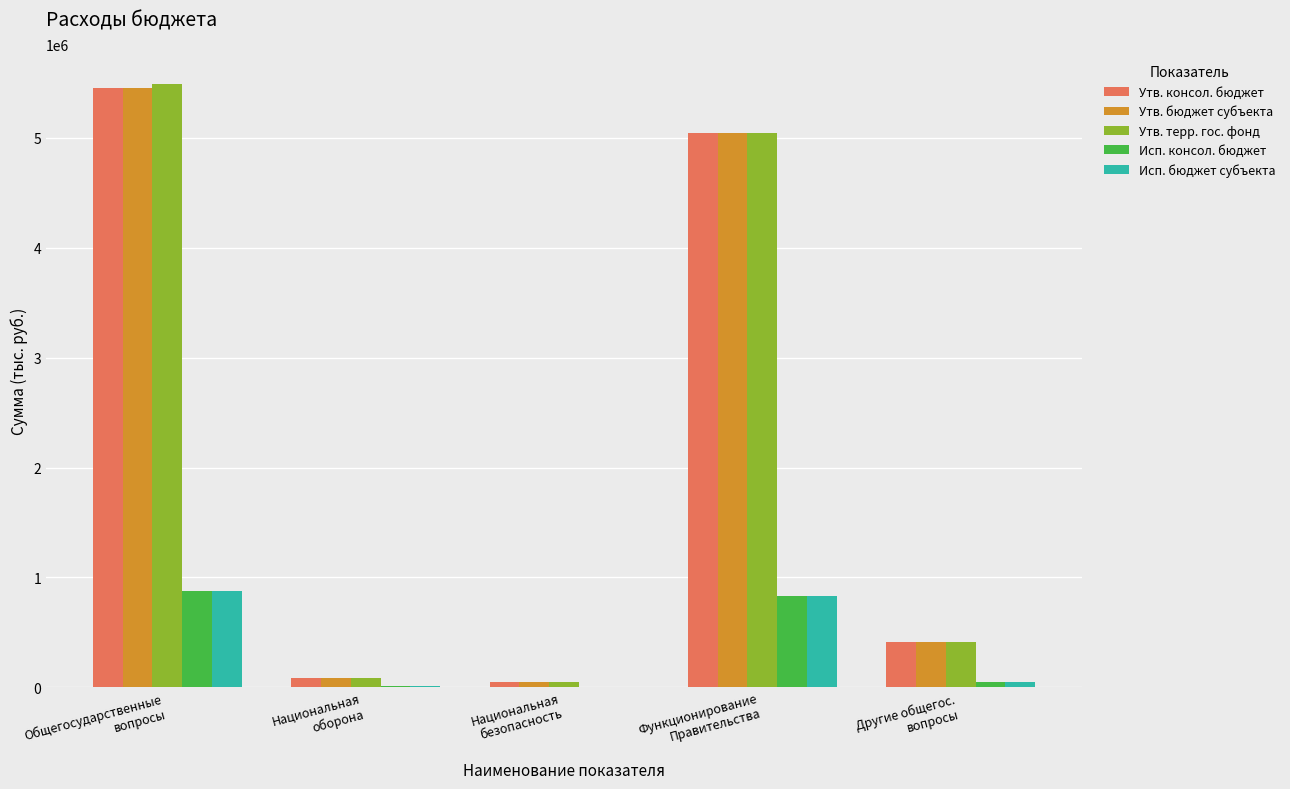

The Утв. бюджет субъекта series shows 1136364.0 at Функционирование
Правительства. True or false?

False